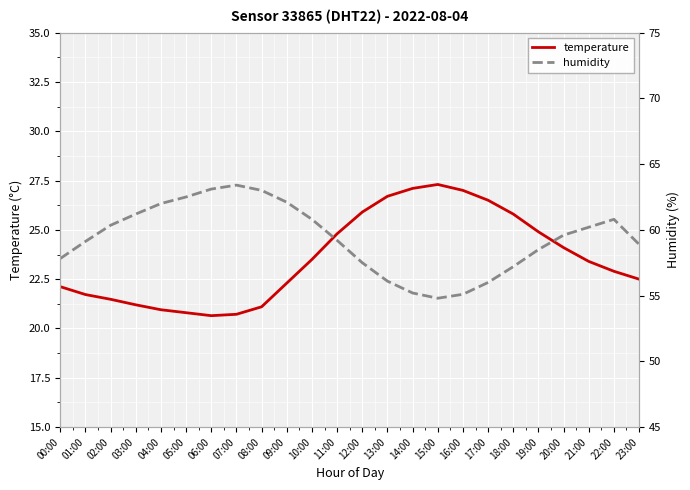

Where is humidity nearest to the value 59?

23:00